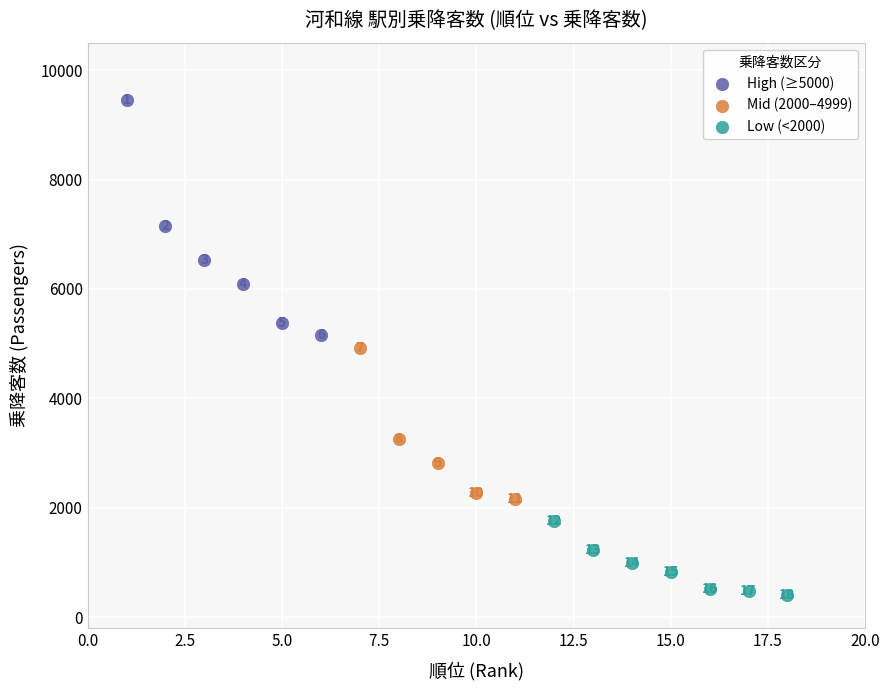

Which series contains the highest Y value?

High (≥5000)